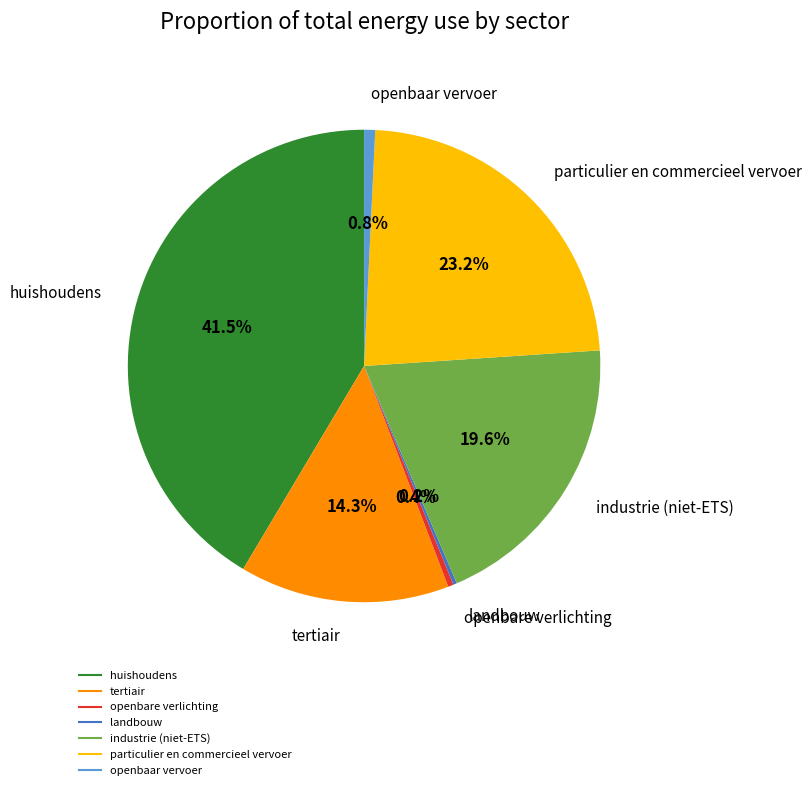

Combined, do tertiair and openbaar vervoer account for over 50%?

No